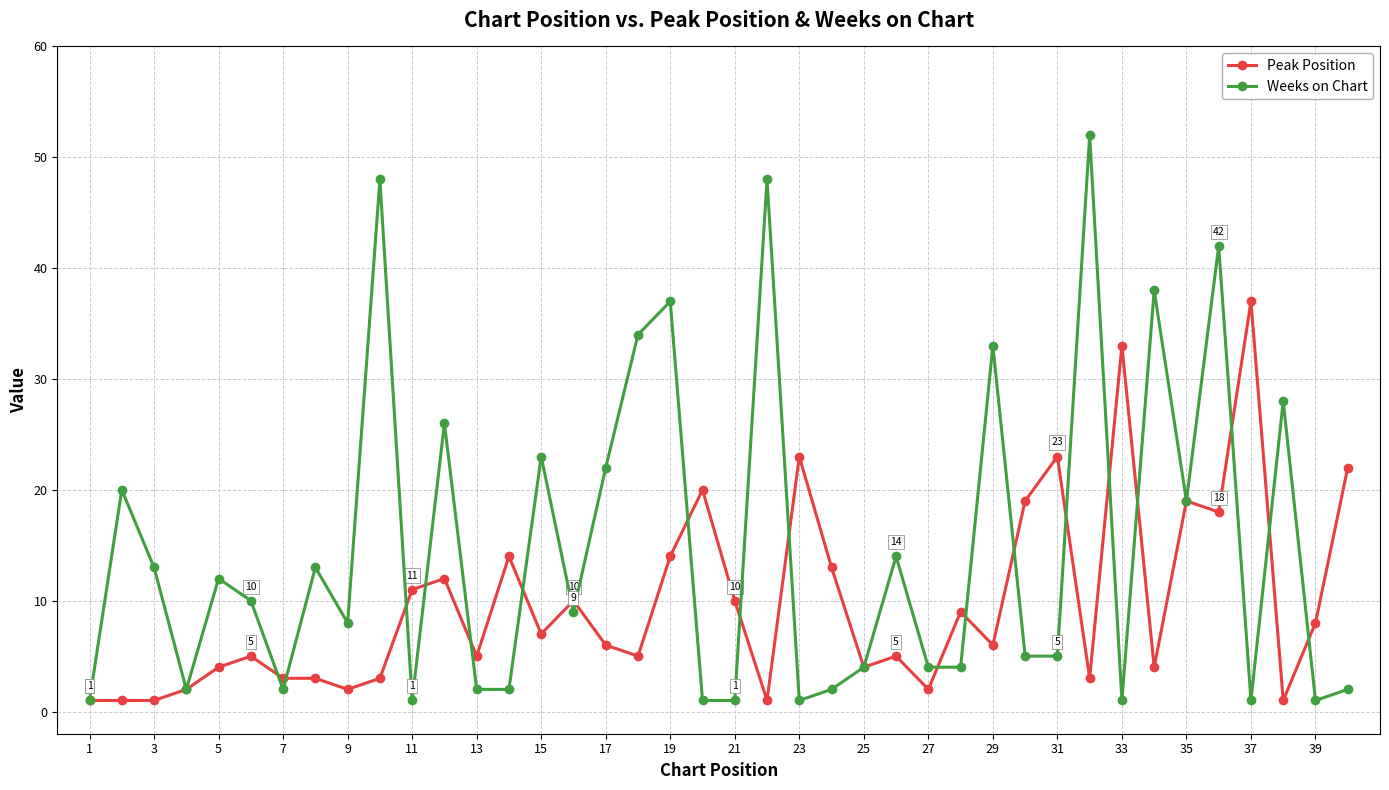

What is the value of the Peak Position point at the 32nd from the left?

3